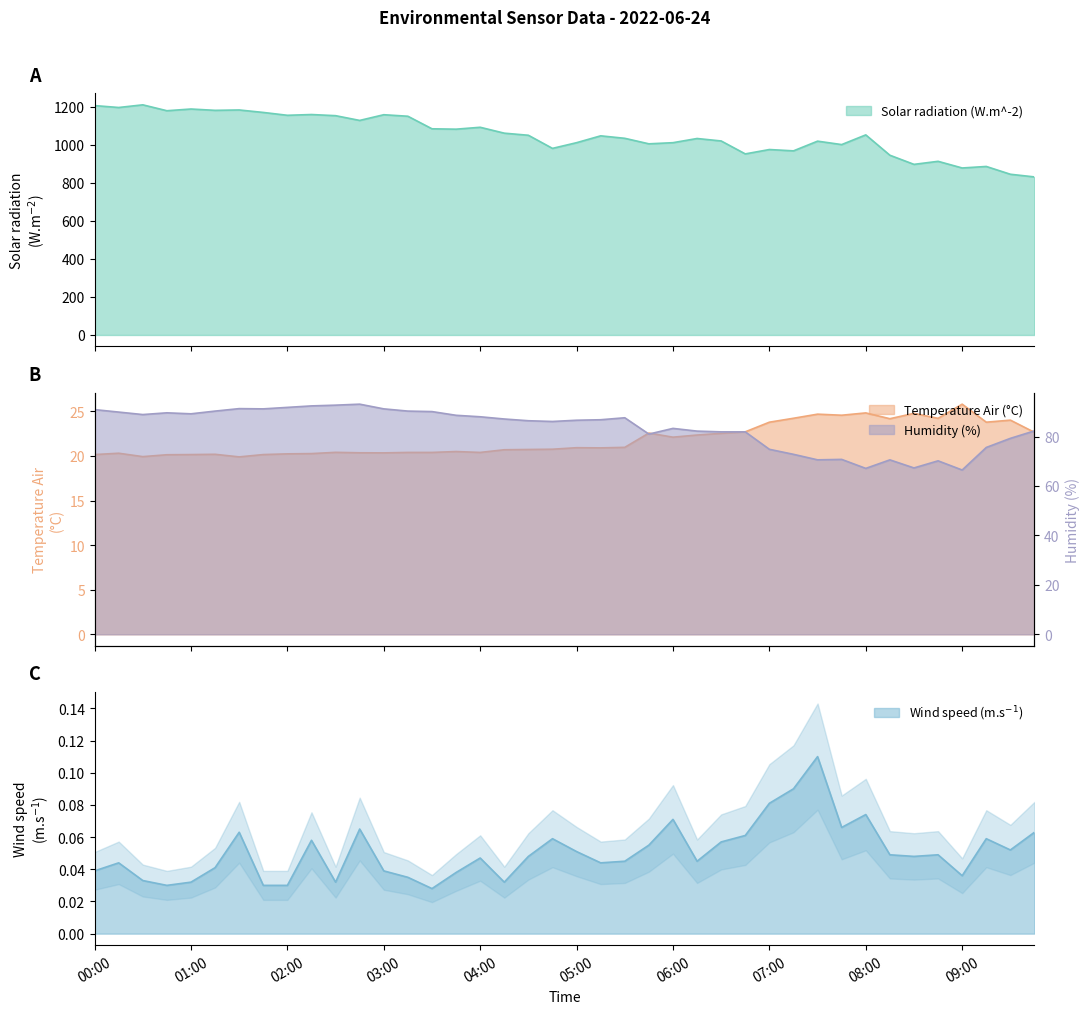

What is the difference between the second highest and minimum values in the Temperature Air (degree C) series?

4.9